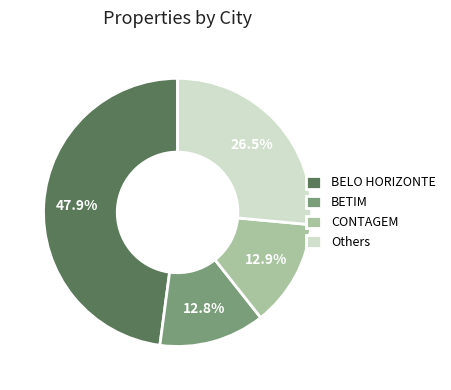

Is CONTAGEM the majority of the pie?

No